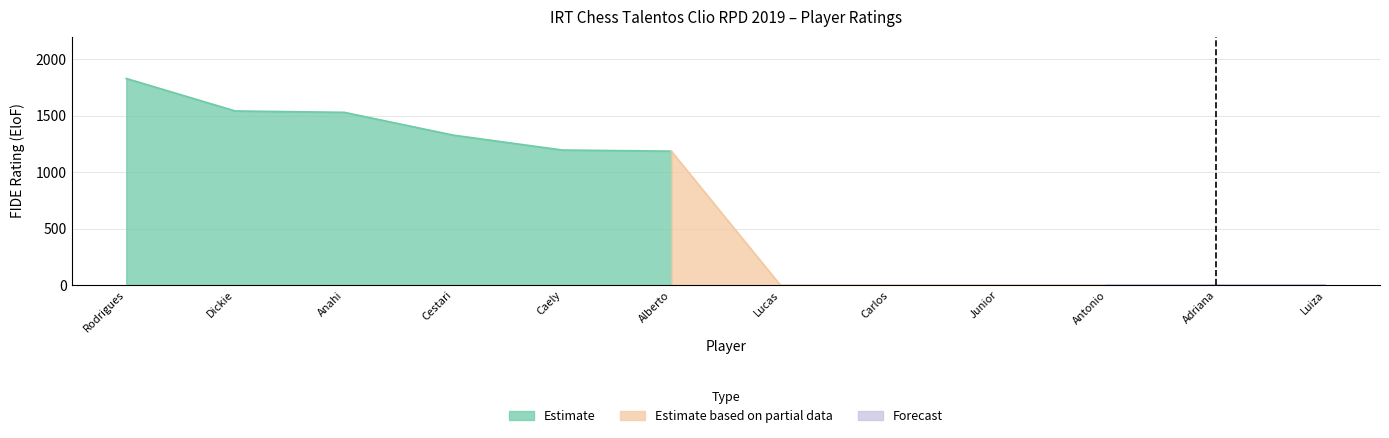

Between Freitas Vaz Dahud Junior and Gil Marquez Joel Dickie, which is larger?

Gil Marquez Joel Dickie